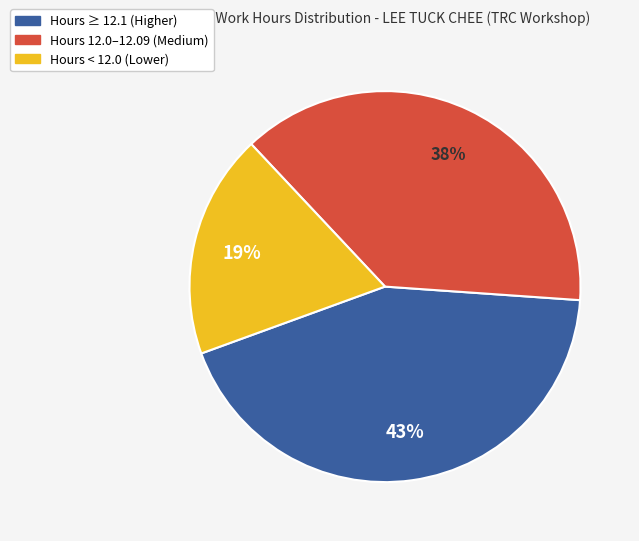

Does any single category account for the majority?

No